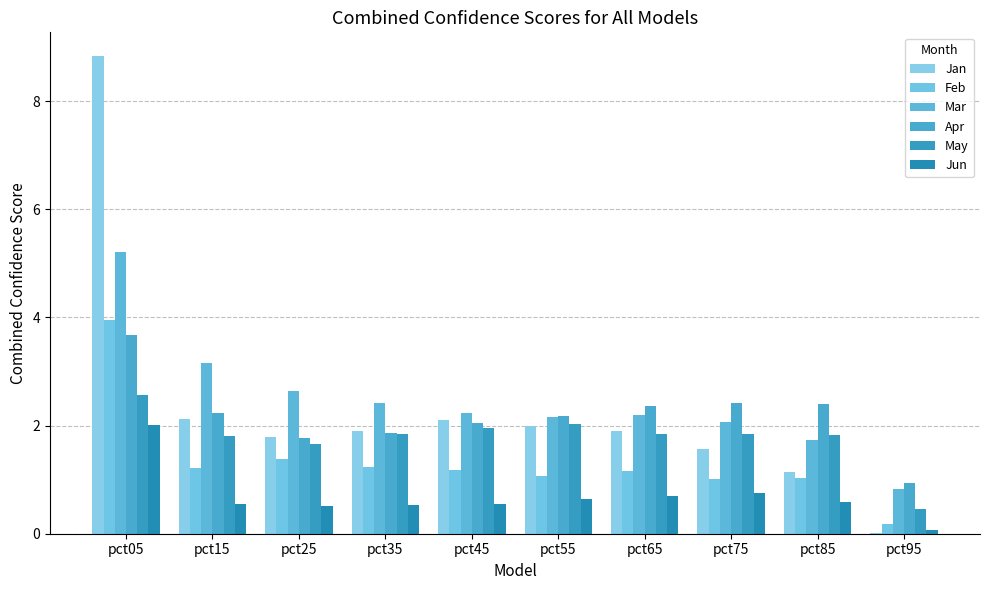

Where is Mar nearest to the value 3?

pct15